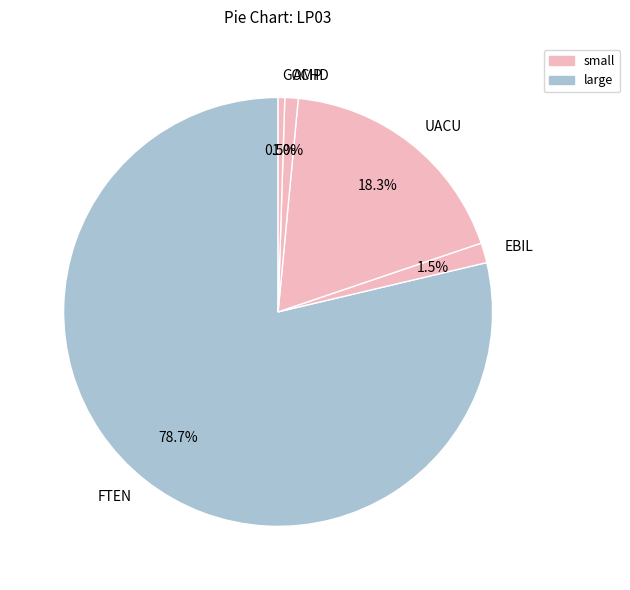

Which has a higher value, UACU or ACHD?

UACU